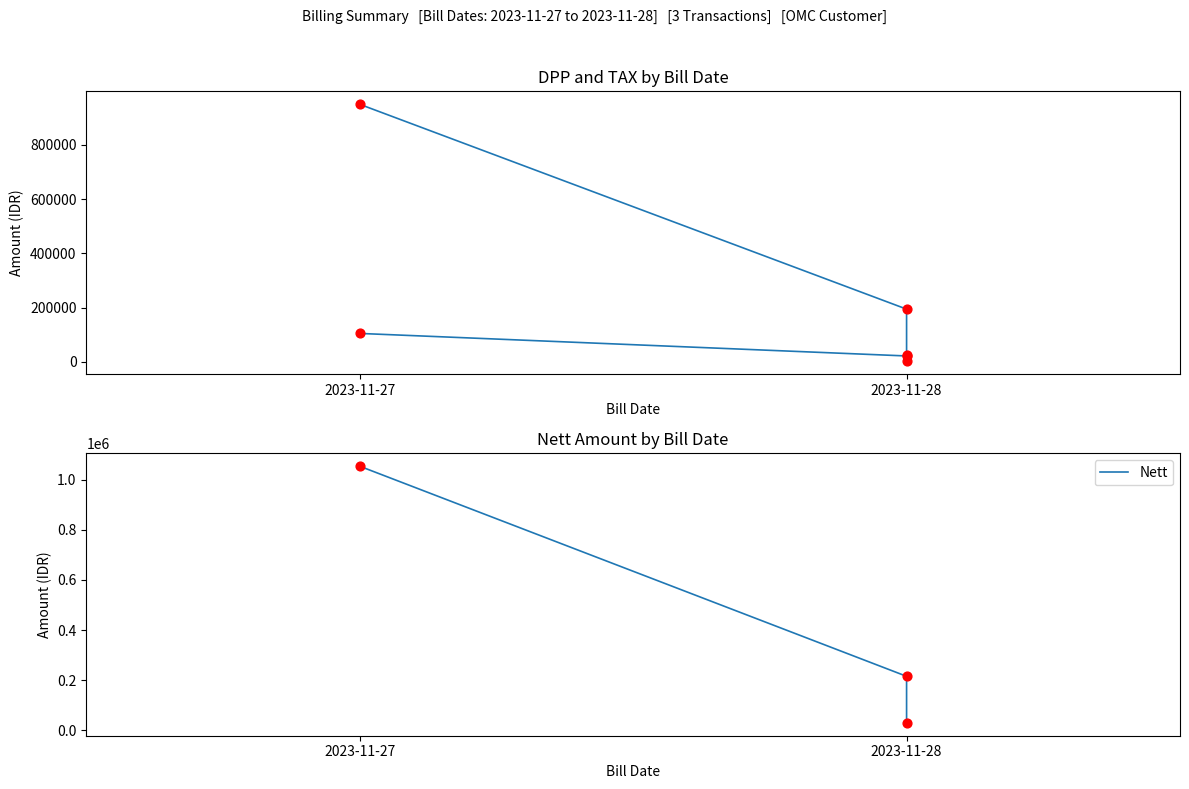

What is the total value across all series at 2023-11-28?

430634